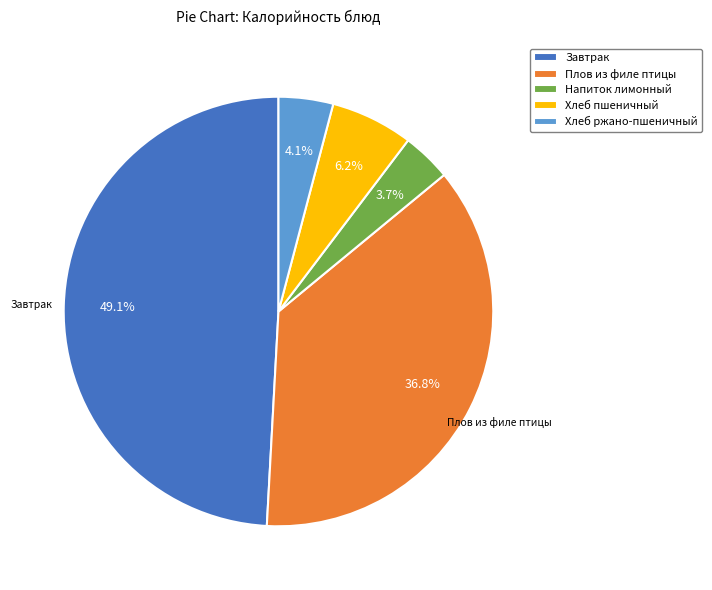

What is the ratio of the value at Завтрак to the value at Плов из филе птицы?

1.3